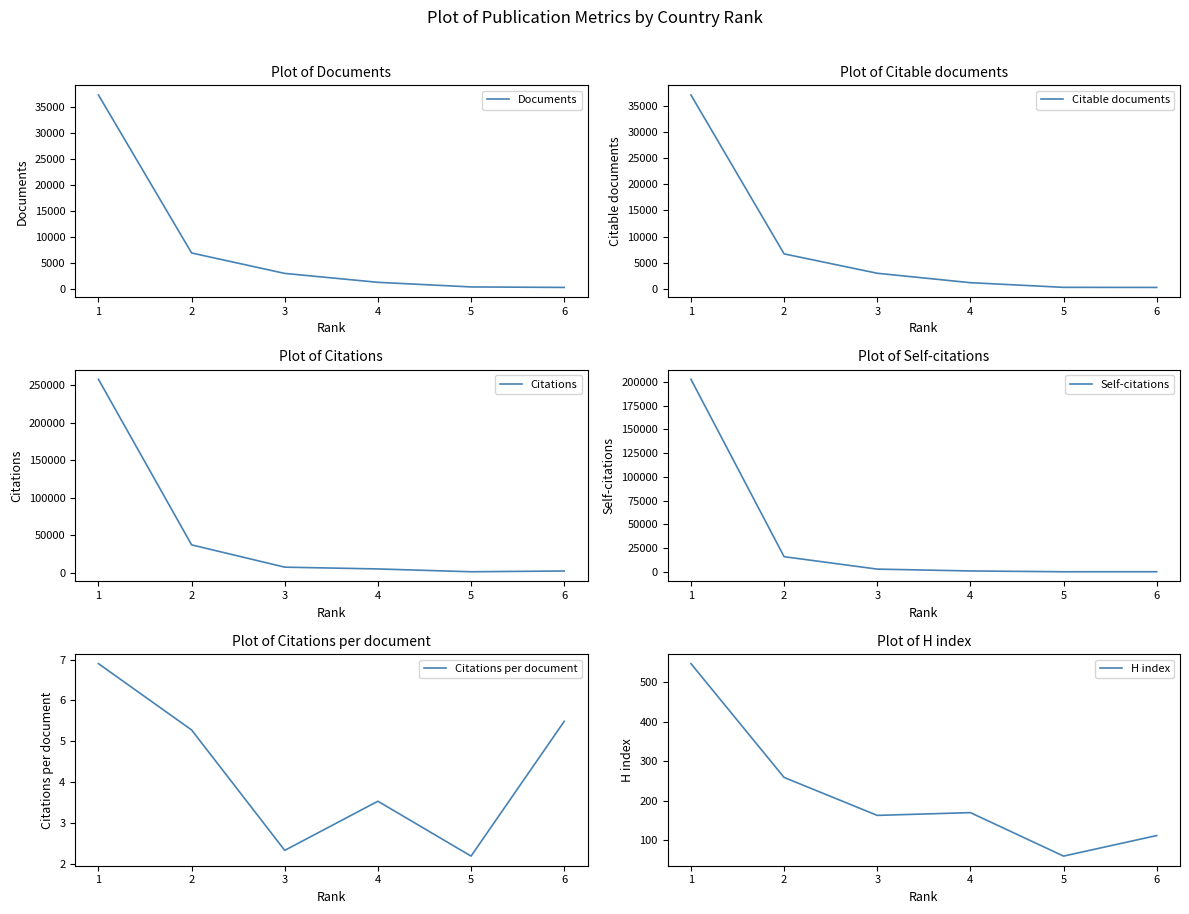

True or false: Citable documents has a value of 5004.7 at 2.

False